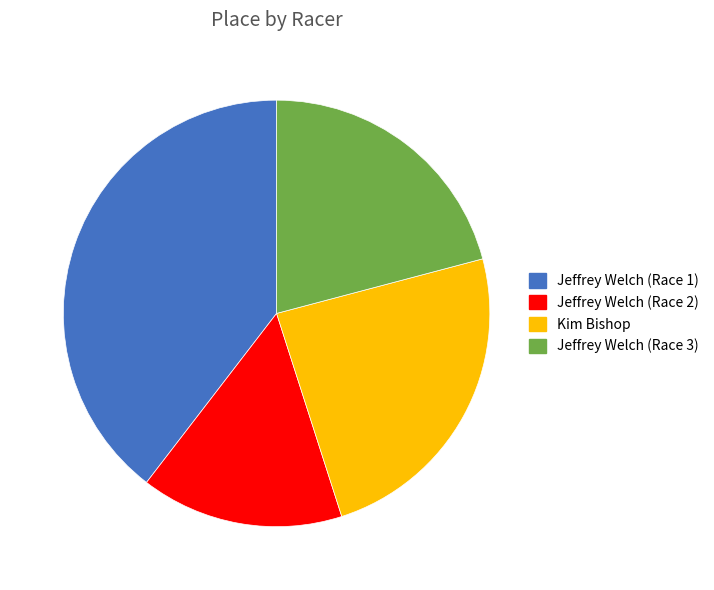

Rank the categories by value from highest to lowest.

Jeffrey Welch (Race 1), Kim Bishop, Jeffrey Welch (Race 3), Jeffrey Welch (Race 2)